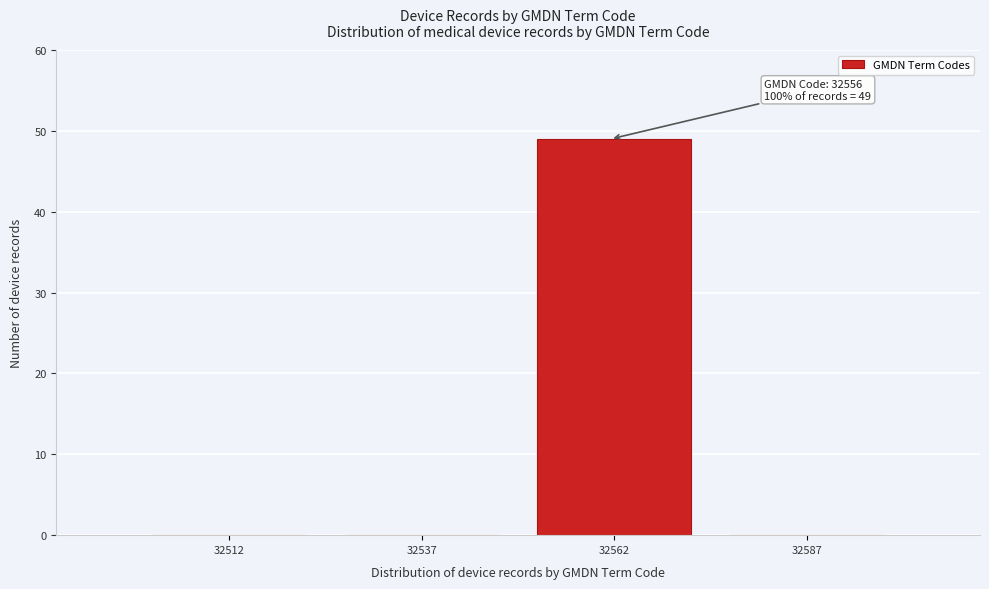

Reading left to right, what are all the values shown in this chart?

32512=0	32537=0	32562=49	32587=0